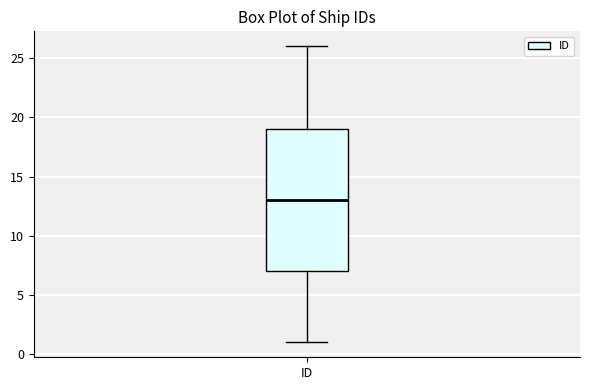

Read this box plot against the y-axis: the position of the median line, the range covered by the box, and the ends of both whiskers. The values are not printed on the chart, so give them approximately, as read against the axis.

median 13, box 7 to 19, whiskers 1 to 26